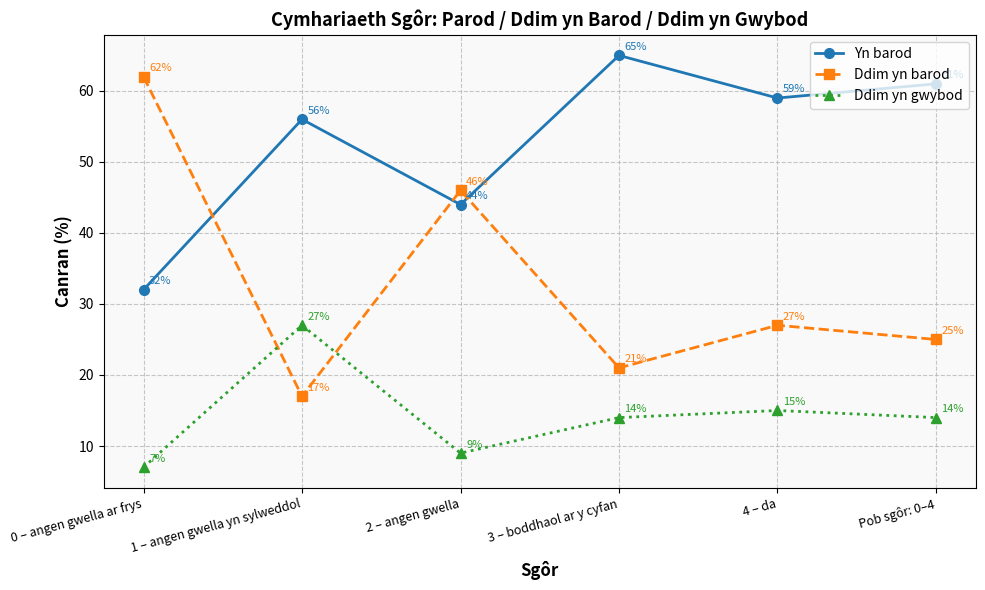

What value does the Ddim yn barod series have at 3 – boddhaol ar y cyfan?

21